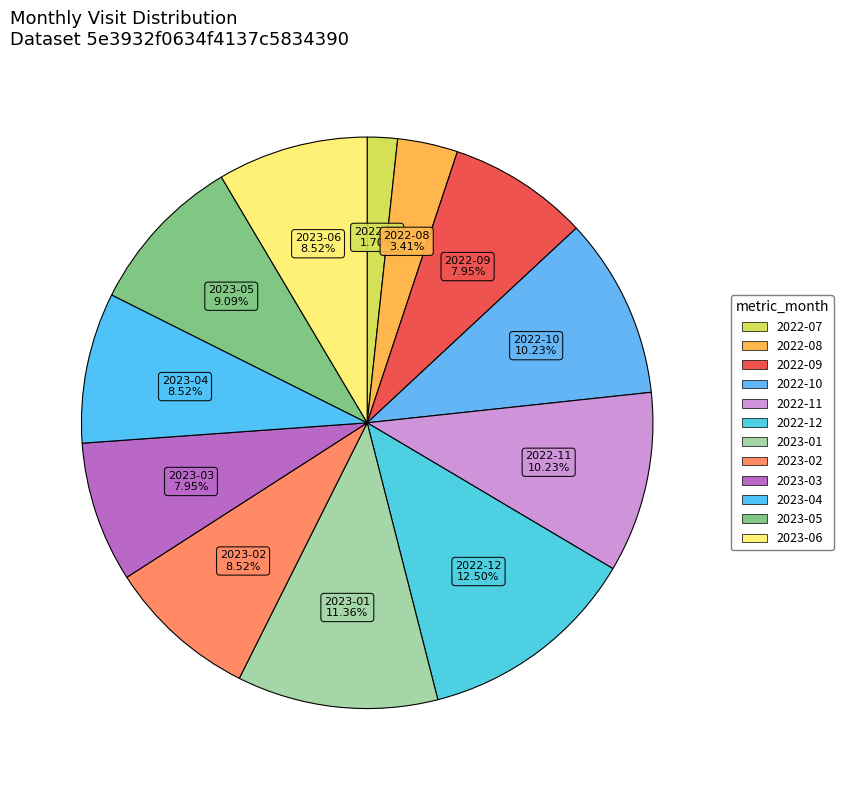

The 2022-11 slice represents 10% of the pie. True or false?

True